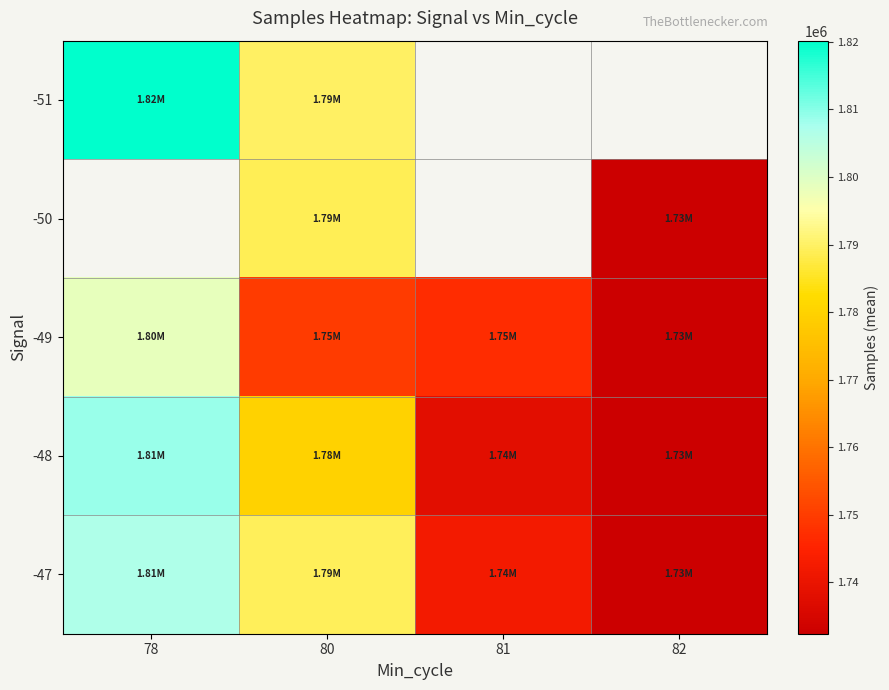

What is the sum of all -48 values?

7058638.1